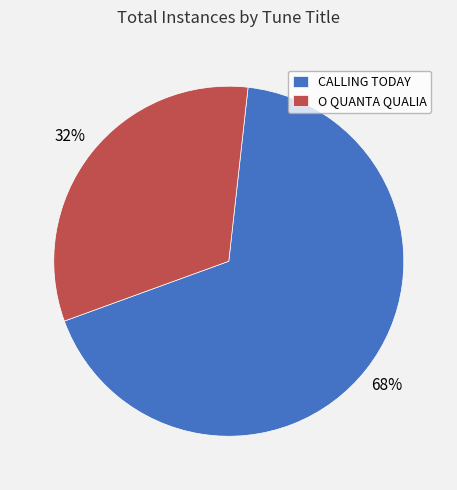

Count the number of slices in the pie.

2